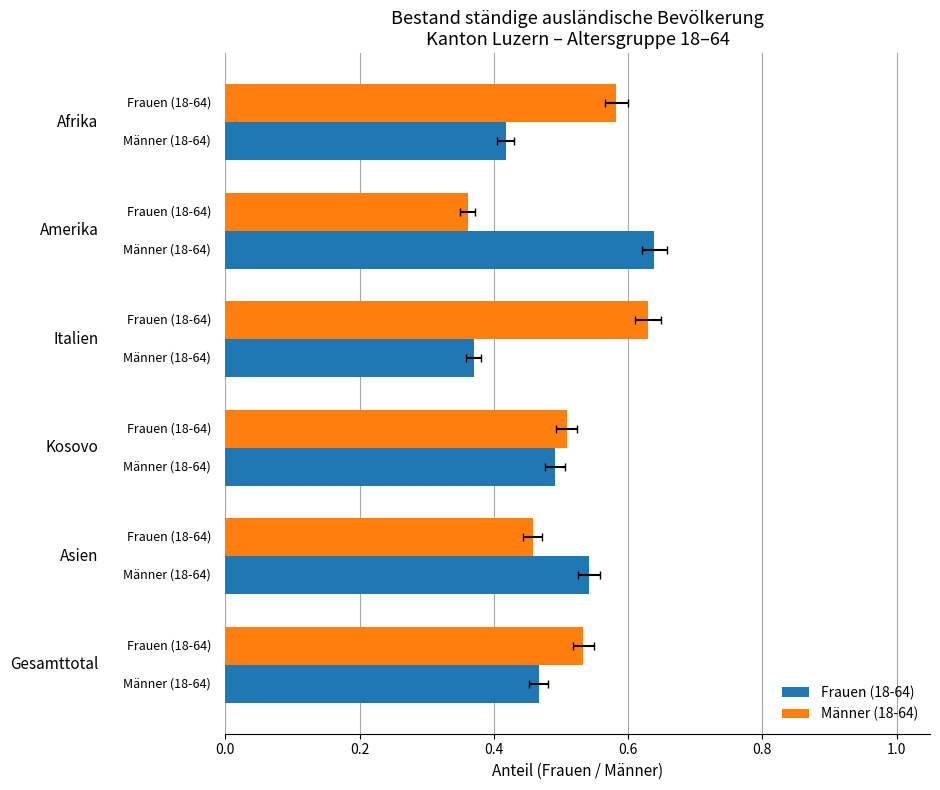

What is the value of the Frauen (18-64) bar at the 3rd from the left?

0.5